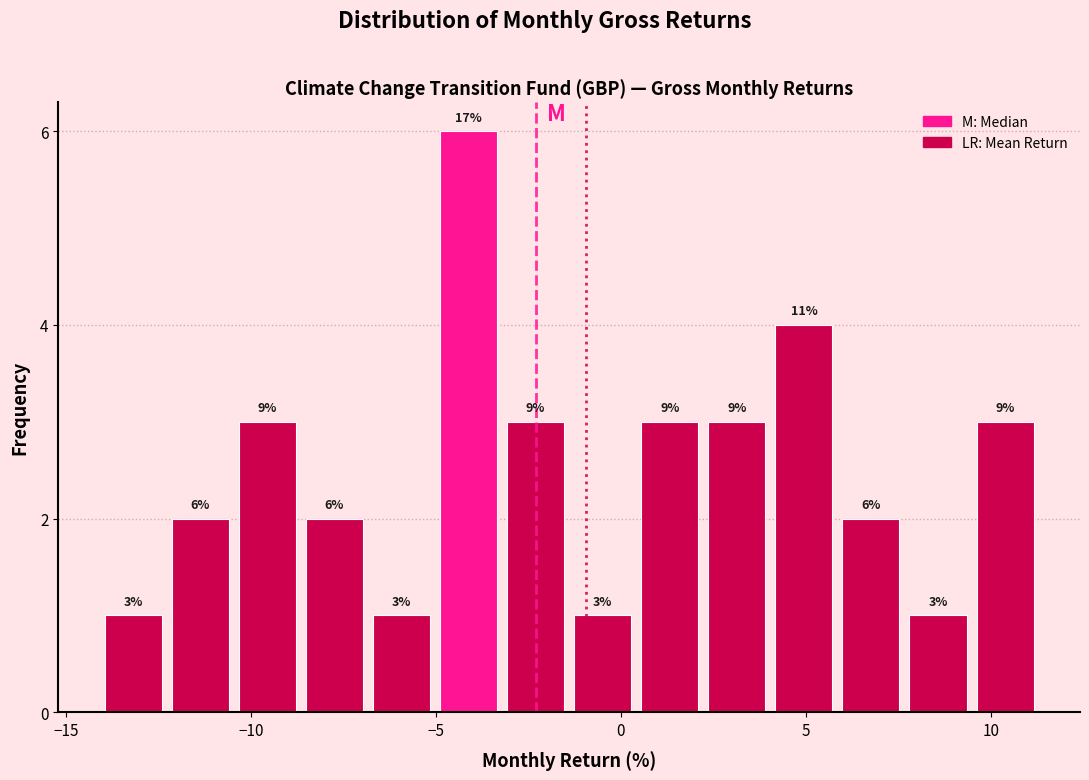

Read against the x-axis, roughly where is the centre of the tallest bar?

-4.0